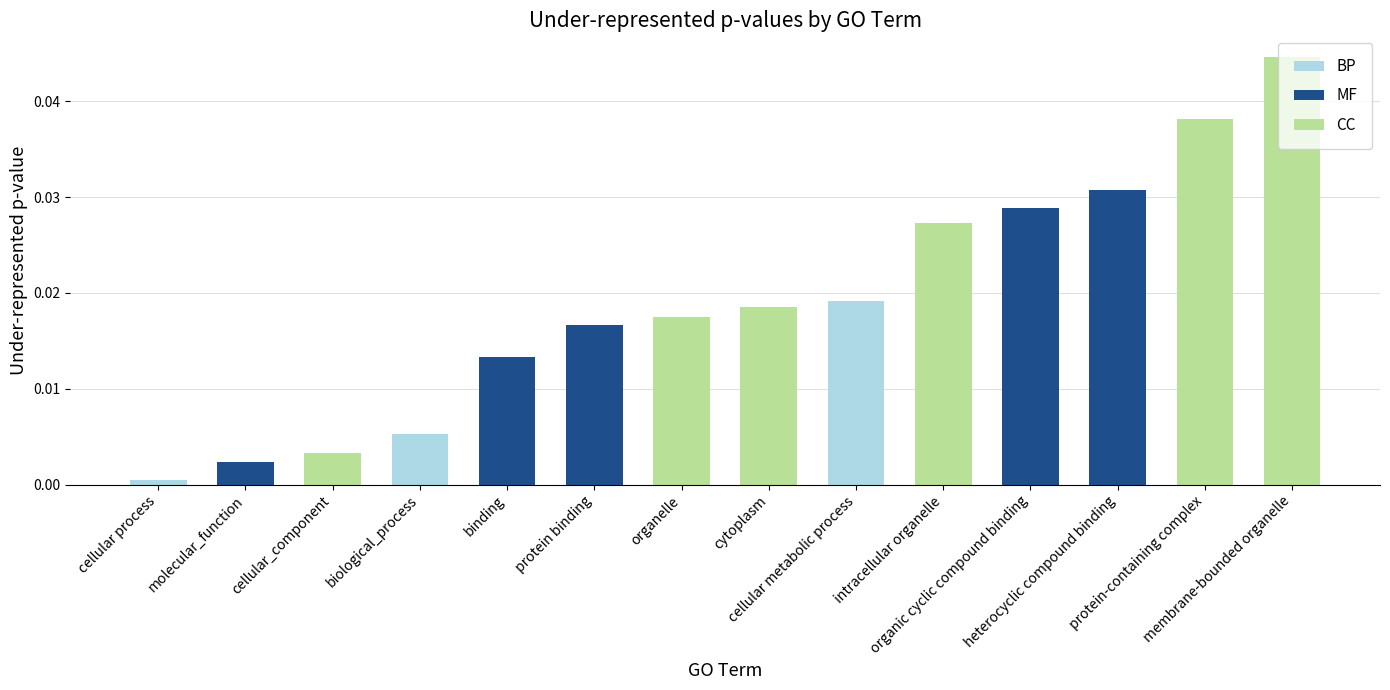

The value of MF at cellular_component is 0.0. True or false?

False